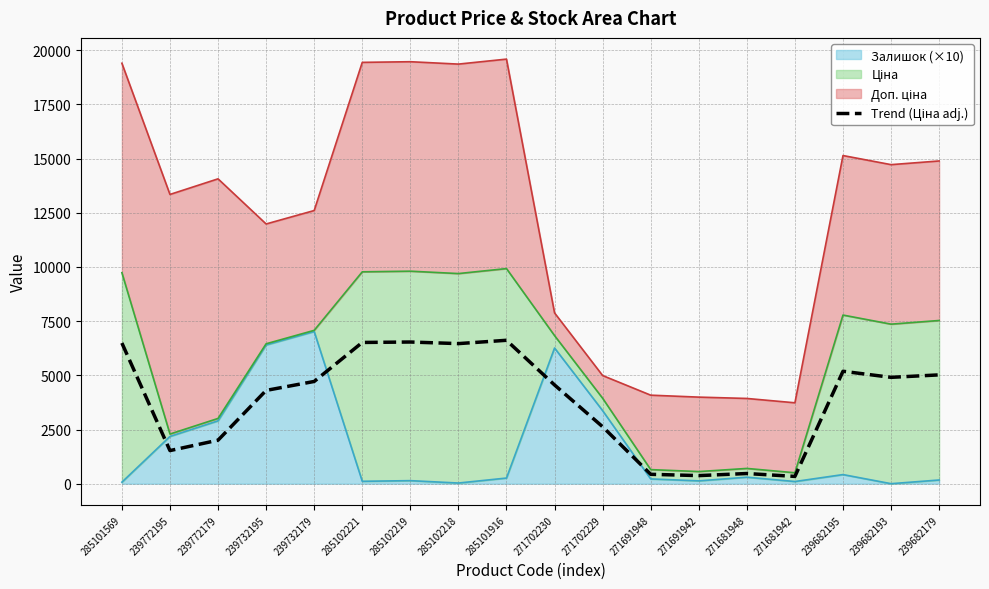

How many interior local valleys (lower than both neighbors) does the data have?

5